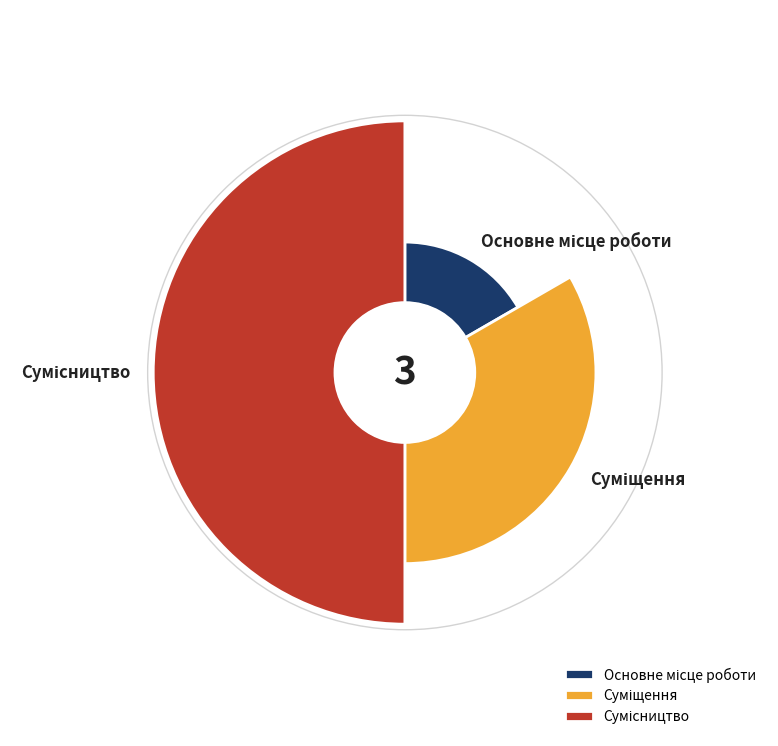

Rank the categories by value from lowest to highest.

Основне місце роботи, Суміщення, Сумісництво